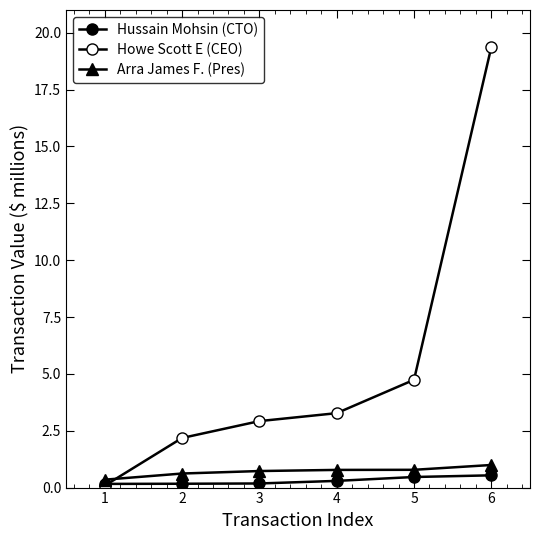

Count the number of data series in this chart.

3